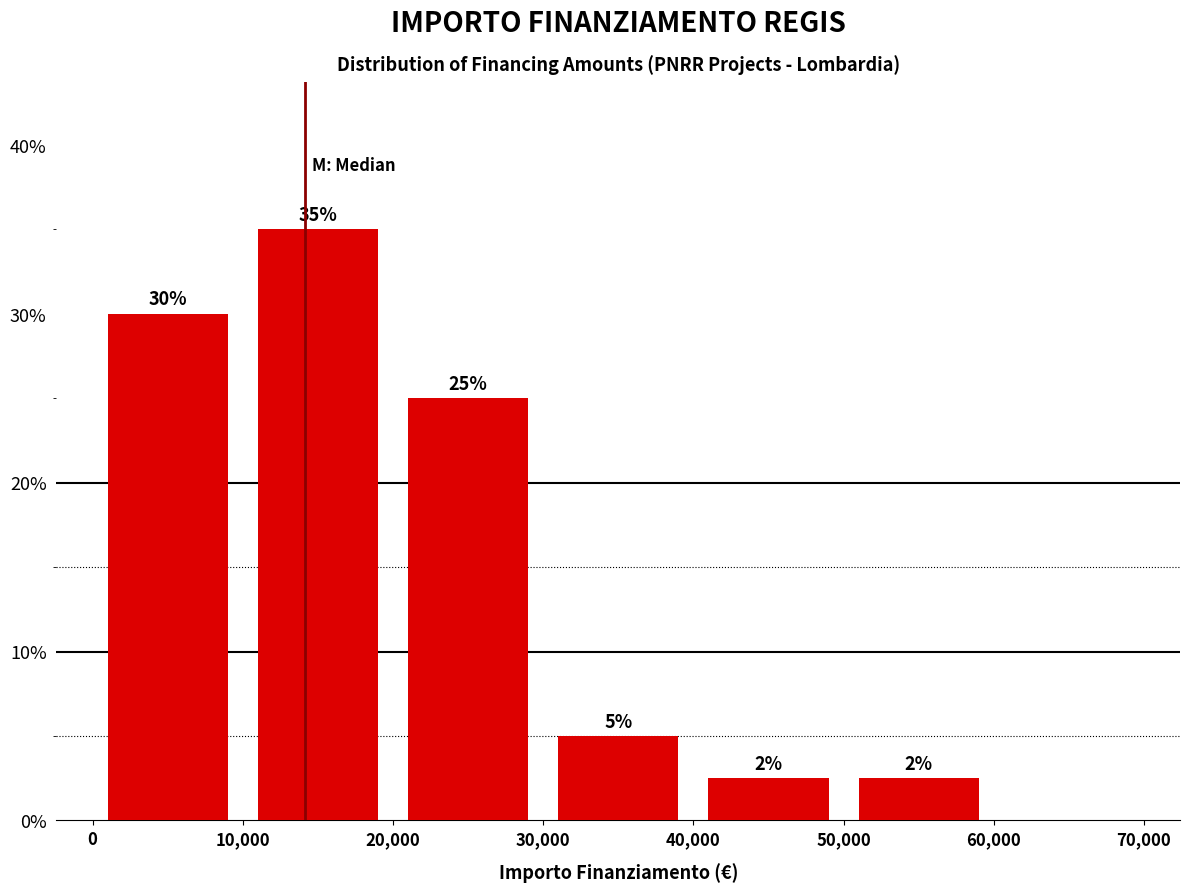

Over which range of the x-axis is the bar tallest?

10,000 to 20,000